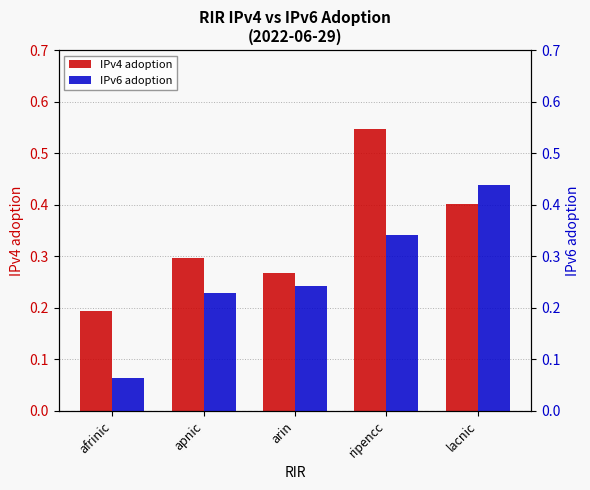

Is the value of IPv4 adoption at apnic greater than the value of IPv6 adoption at arin?

Yes